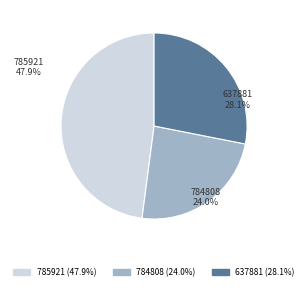

Is it true that 637881 is 17% of the pie?

False